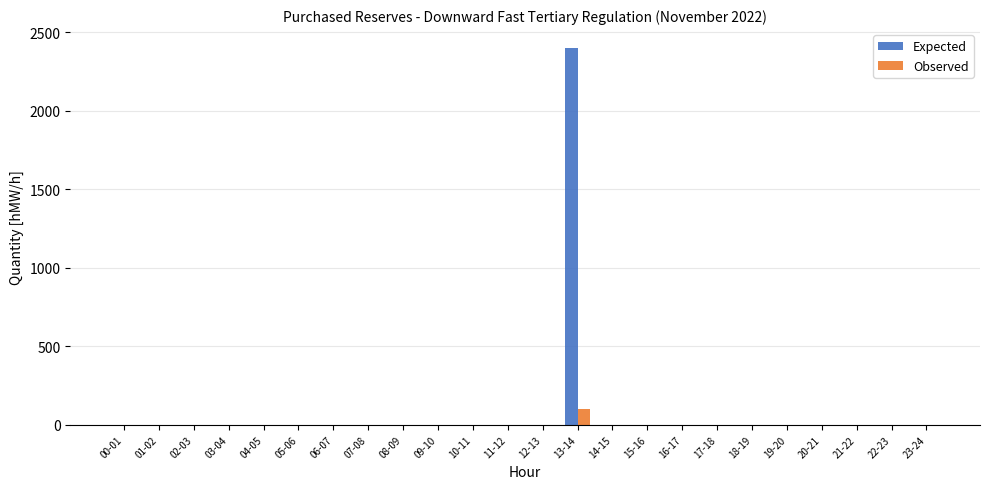

The value of Observed at 20-21 is 0. True or false?

True